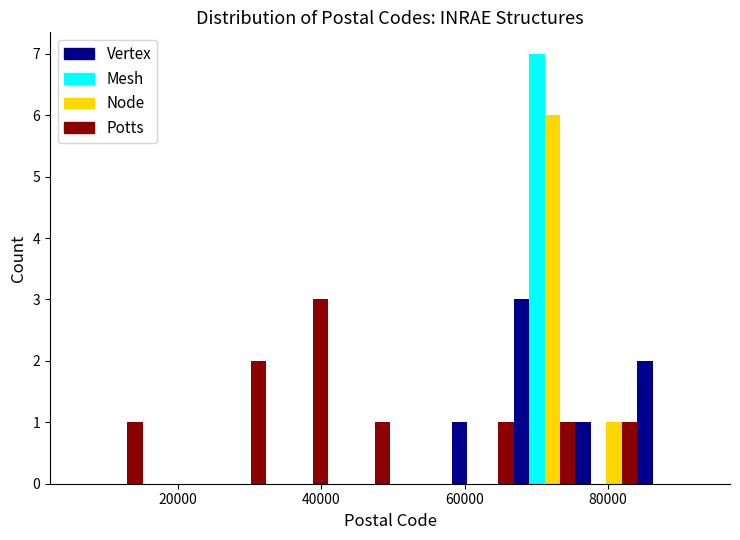

Reading left to right, list every range on the x-axis with the height of the bar of each series over it. Neither the bar edges nor the heights are printed on the chart, so give them approximately, as read against the axes.

6000 to 16000: Vertex=0	Mesh=0	Node=0	Potts=1
16000 to 24000: Vertex=0	Mesh=0	Node=0	Potts=0
24000 to 32000: Vertex=0	Mesh=0	Node=0	Potts=2
32000 to 40000: Vertex=0	Mesh=0	Node=0	Potts=3
40000 to 50000: Vertex=0	Mesh=0	Node=0	Potts=1
50000 to 58000: Vertex=0	Mesh=0	Node=0	Potts=0
58000 to 66000: Vertex=1	Mesh=0	Node=0	Potts=1
66000 to 76000: Vertex=3	Mesh=7	Node=6	Potts=1
76000 to 84000: Vertex=1	Mesh=0	Node=1	Potts=1
84000 to 92000: Vertex=2	Mesh=0	Node=0	Potts=0